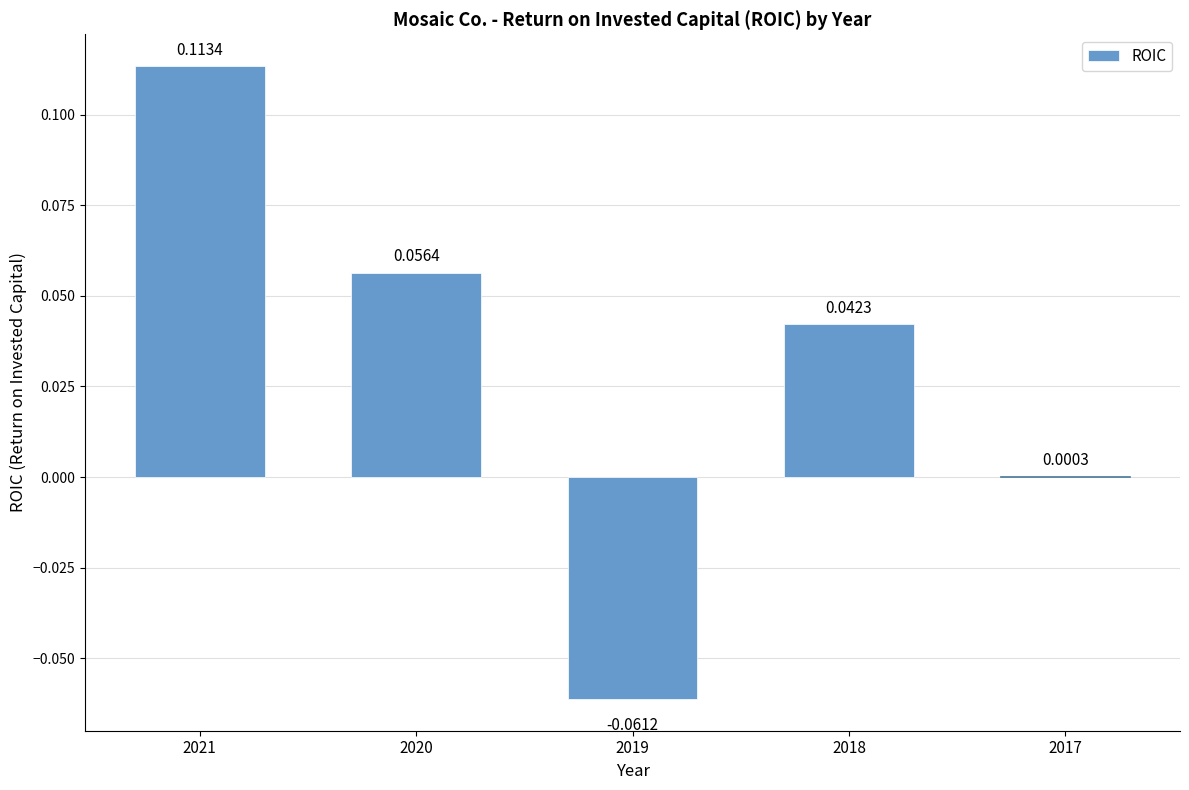

The value at 2018 is 0.1. True or false?

False